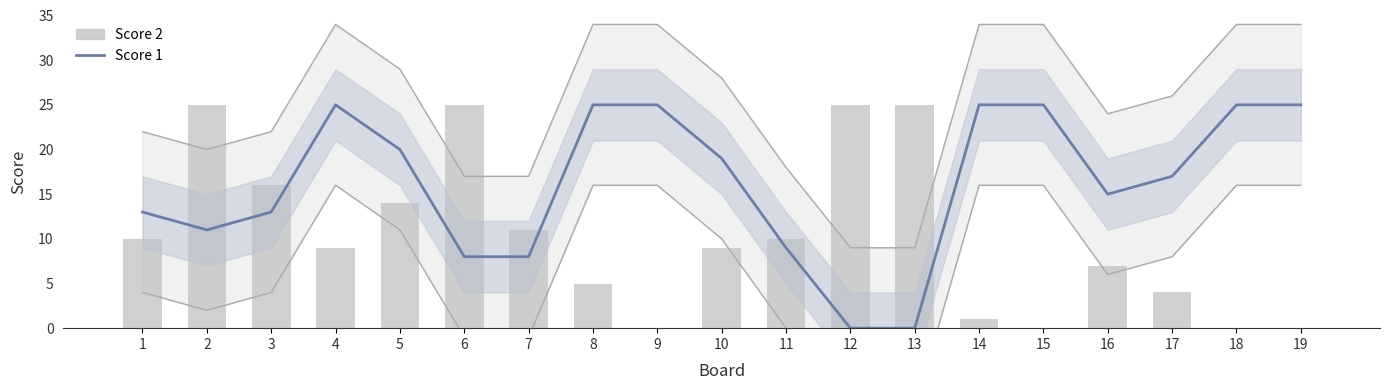

Reading left to right, extract all data points from this chart.

Score 1: 1=13	2=11	3=13	4=25	5=20	6=8	7=8	8=25	9=25	10=19	11=9	12=0	13=0	14=25	15=25	16=15	17=17	18=25	19=25
Score 2: 1=10	2=25	3=16	4=9	5=14	6=25	7=11	8=5	9=0	10=9	11=10	12=25	13=25	14=1	15=0	16=7	17=4	18=0	19=0